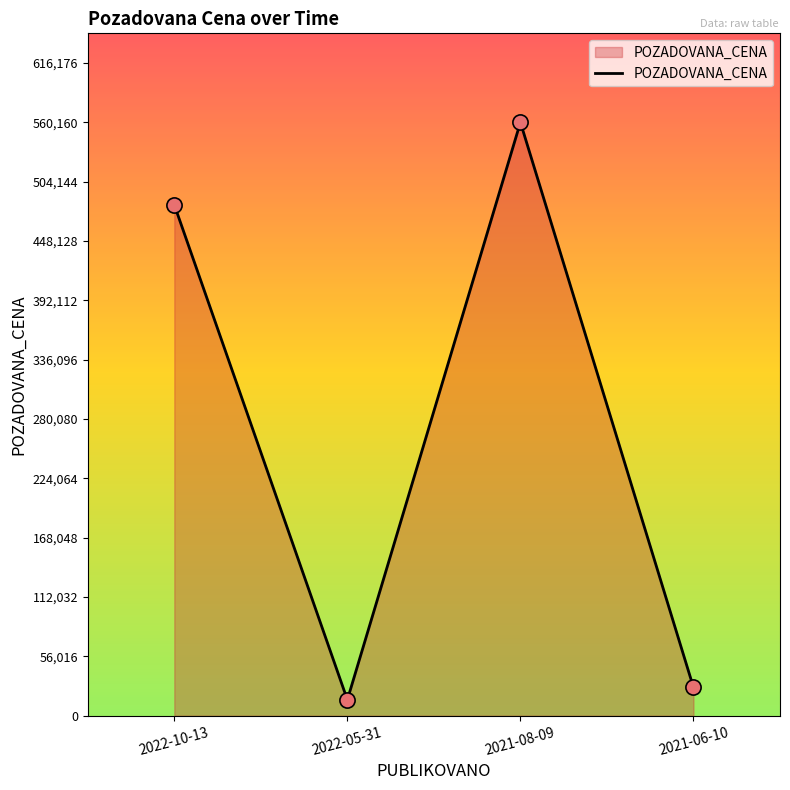

What is the ratio of the value at 2021-06-10 to the value at 2022-05-31?

1.8